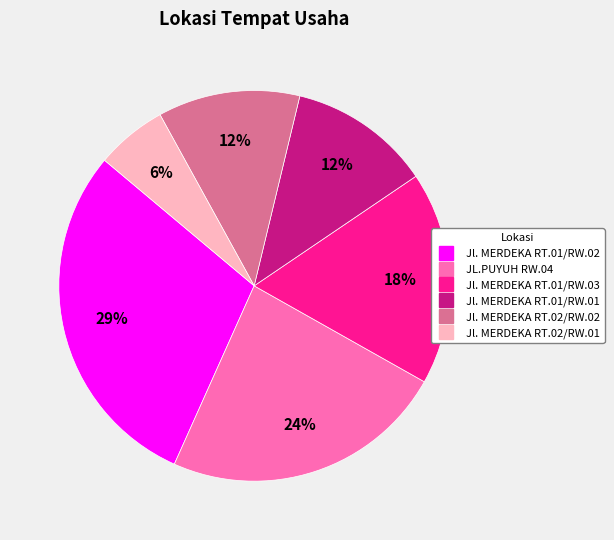

Is there any slice that represents more than half of the pie?

No